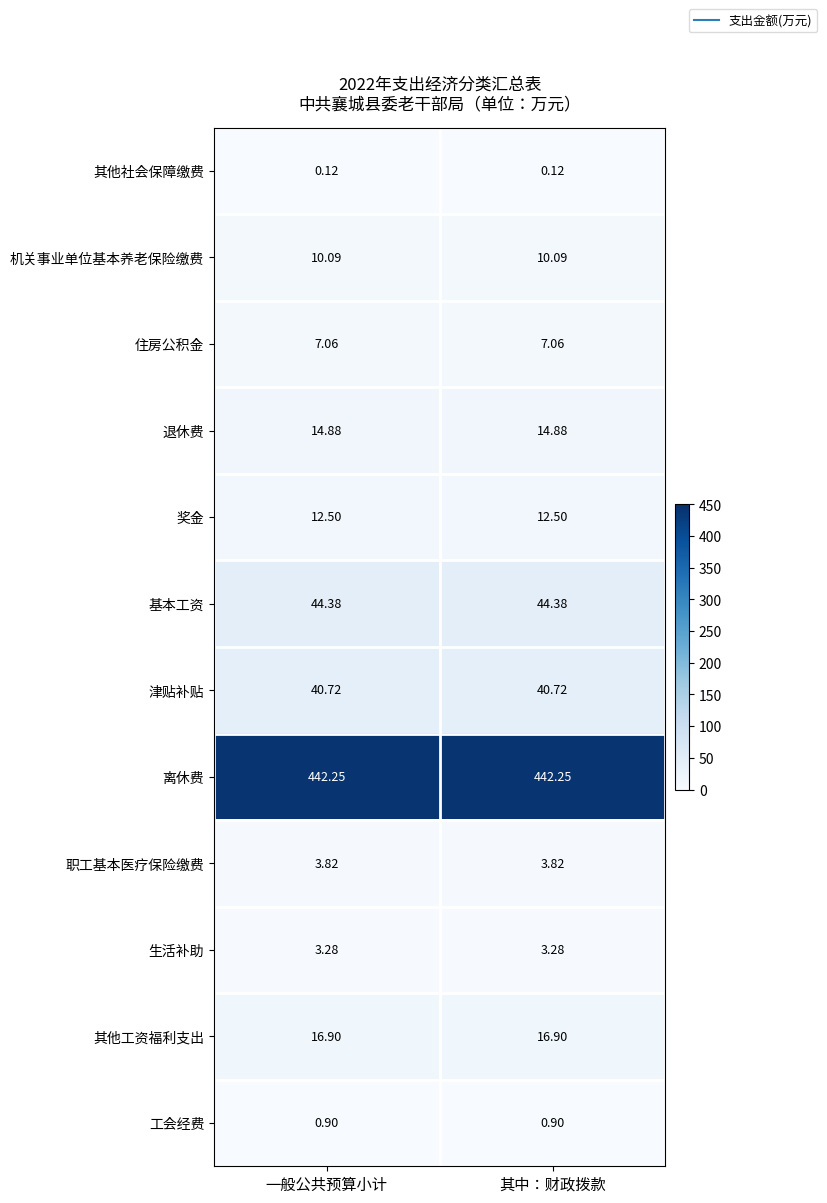

How many distinct data groups are displayed?

12